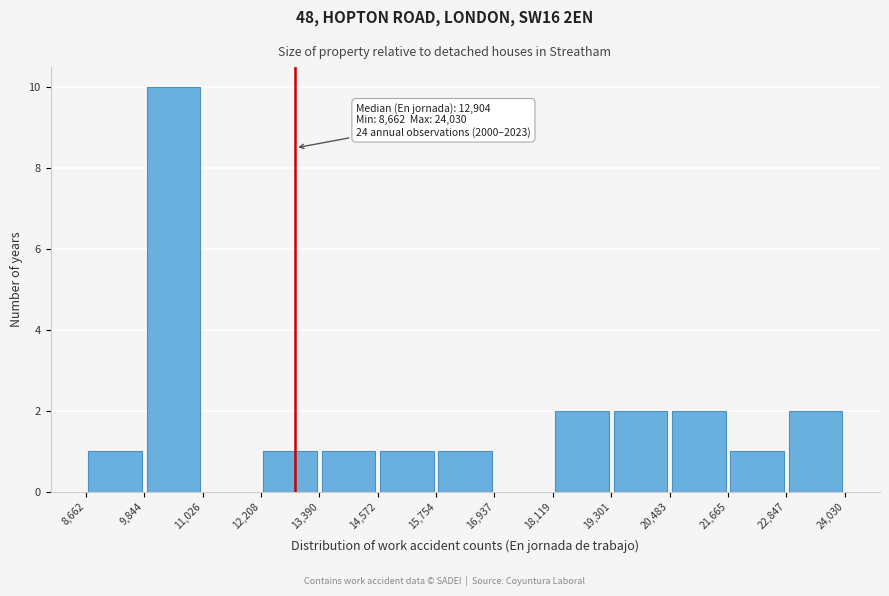

Over which range of the x-axis is the bar tallest?

9,844 to 11,026